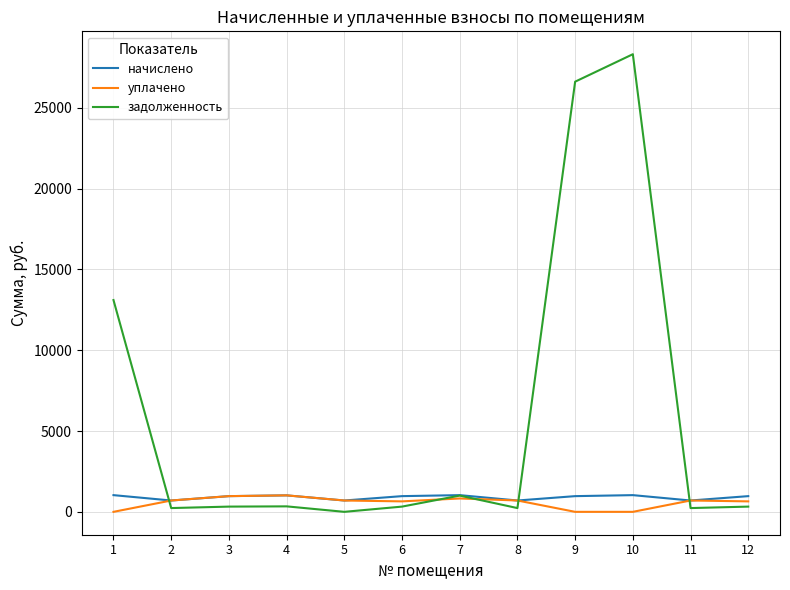

Where does the задолженность series first go above 323?

1